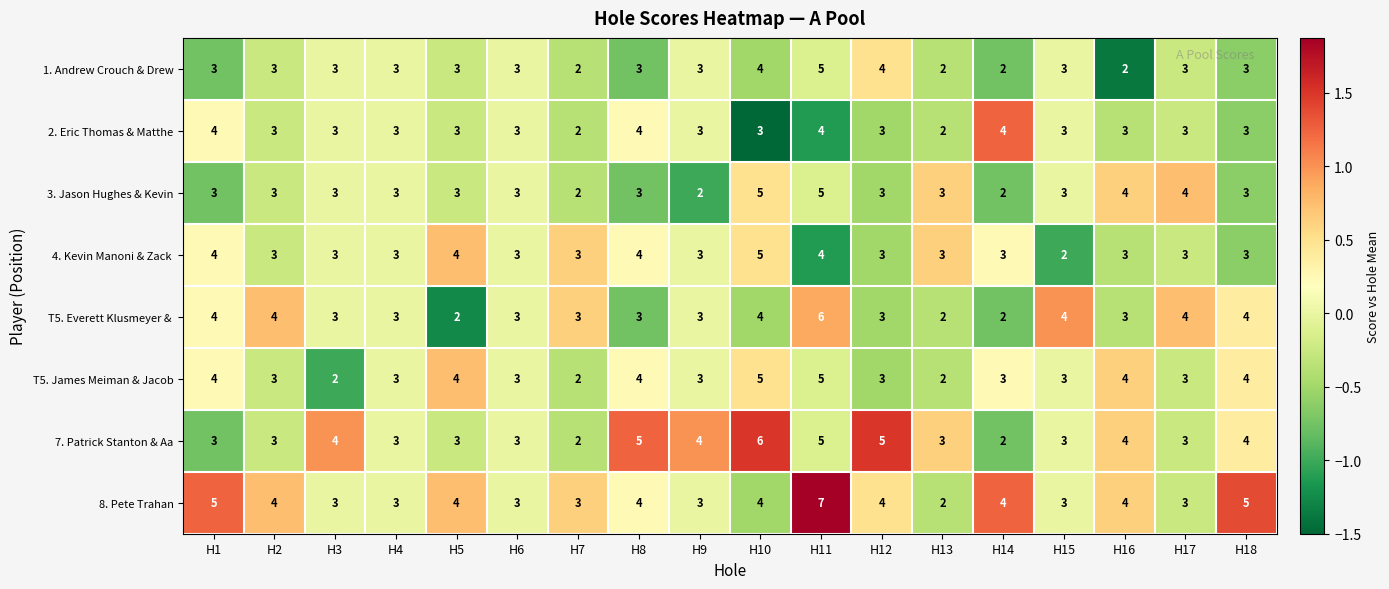

What is the sum of all T5. James Meiman & Jacob values?

60